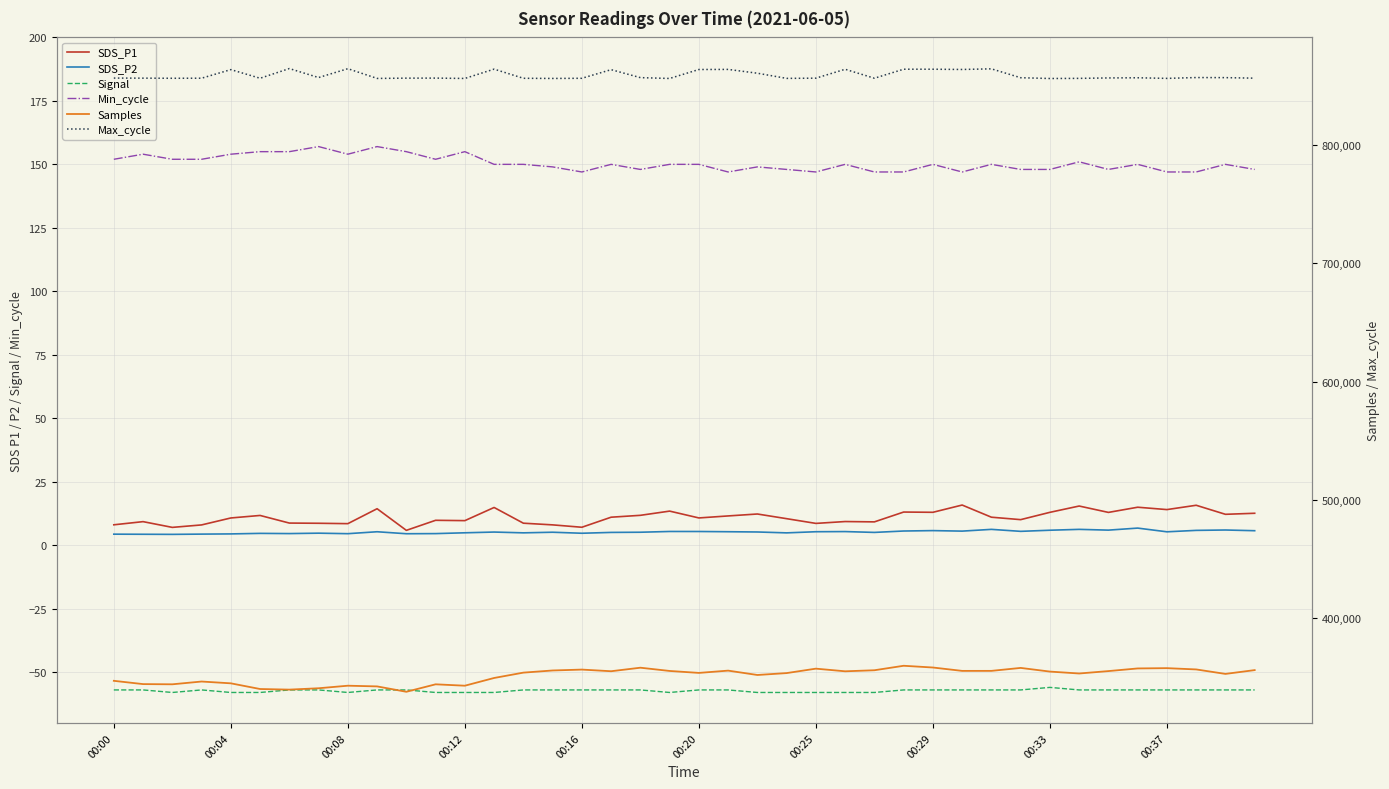

Which label corresponds to the smallest value in the chart?

00:08